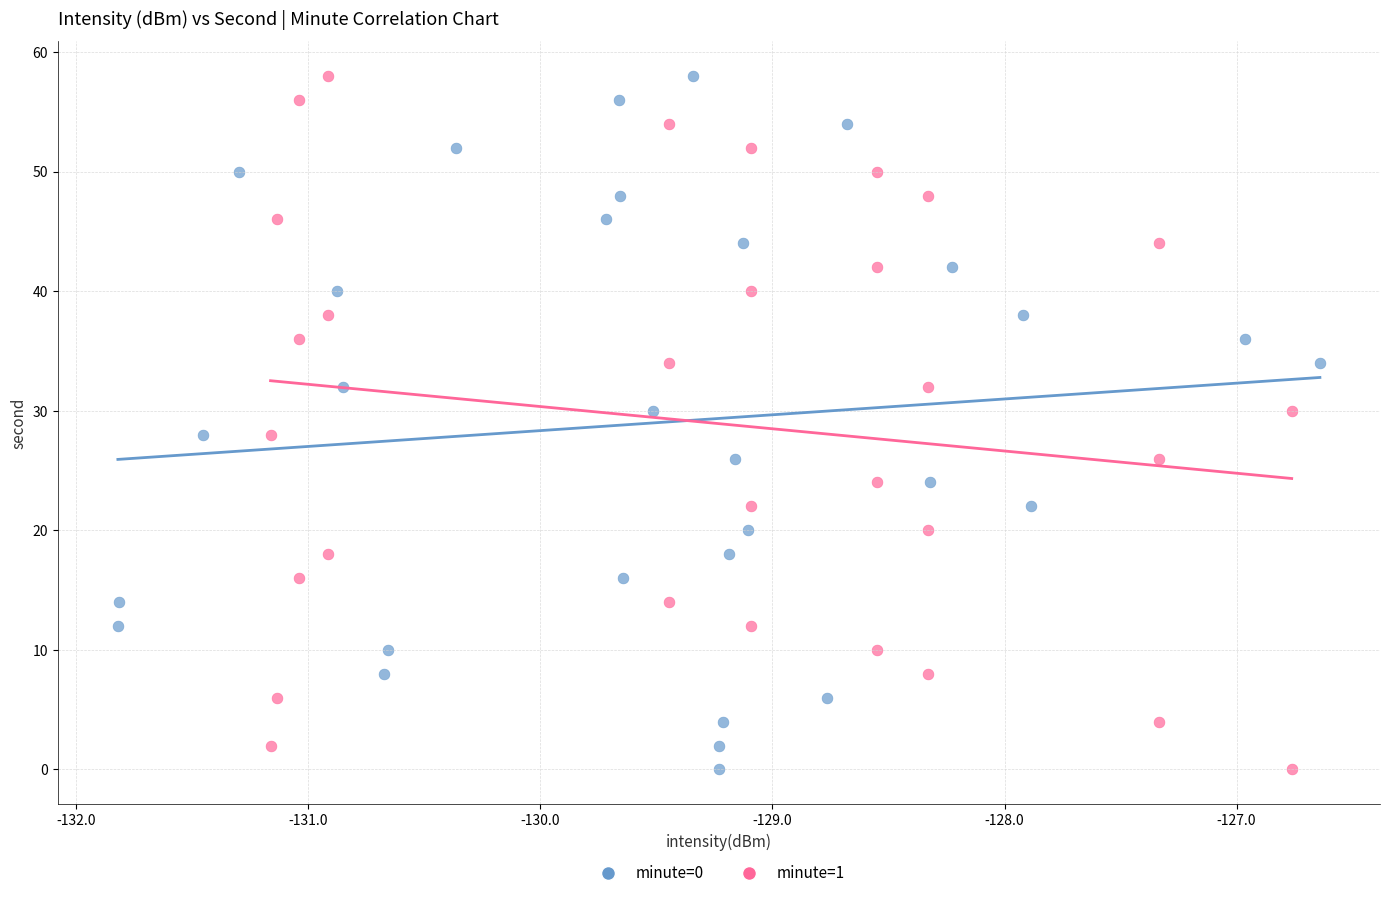

What are all the series names shown in the legend?

minute=0, minute=1